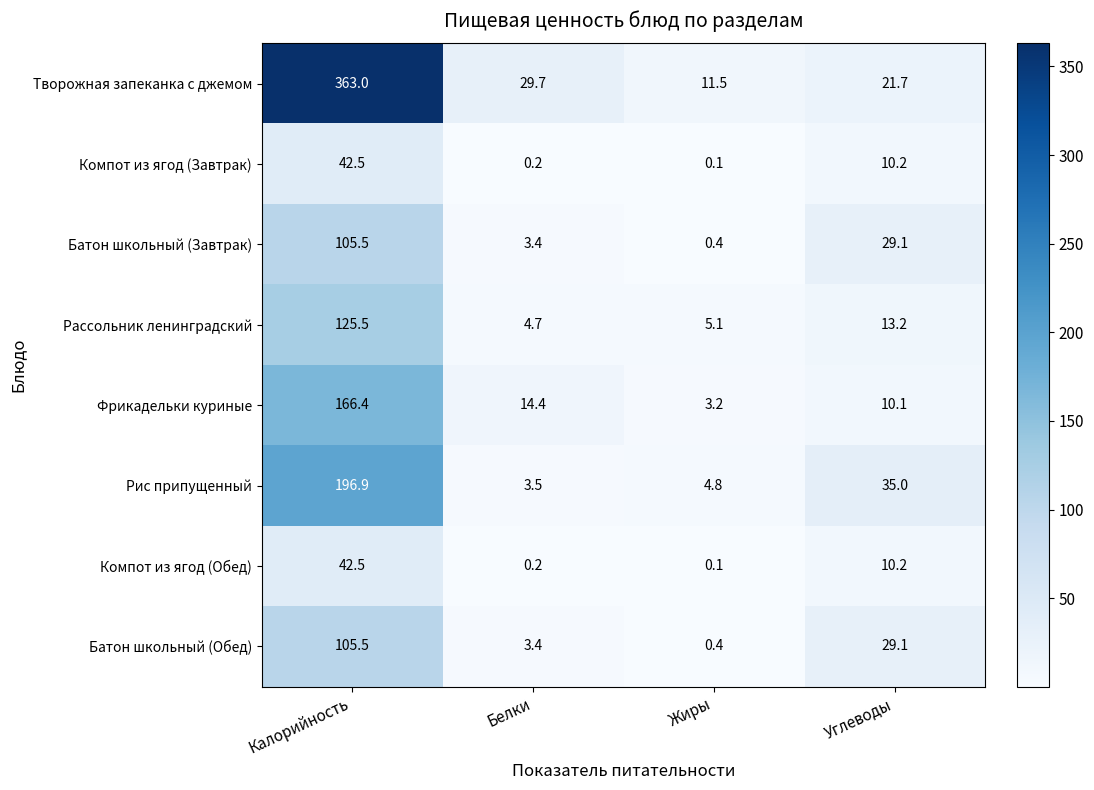

Which series has the largest range (max minus min)?

Творожная запеканка с джемом